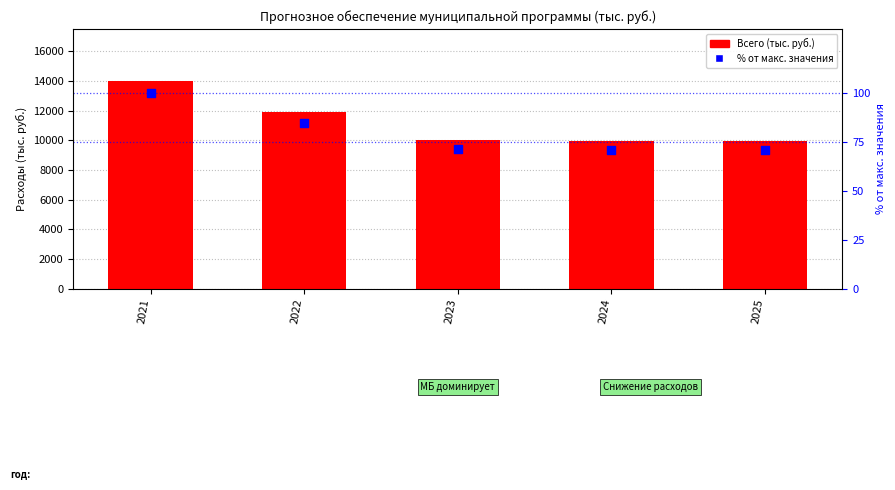

Which series reaches the maximum Y coordinate?

Всего (тыс. руб.)